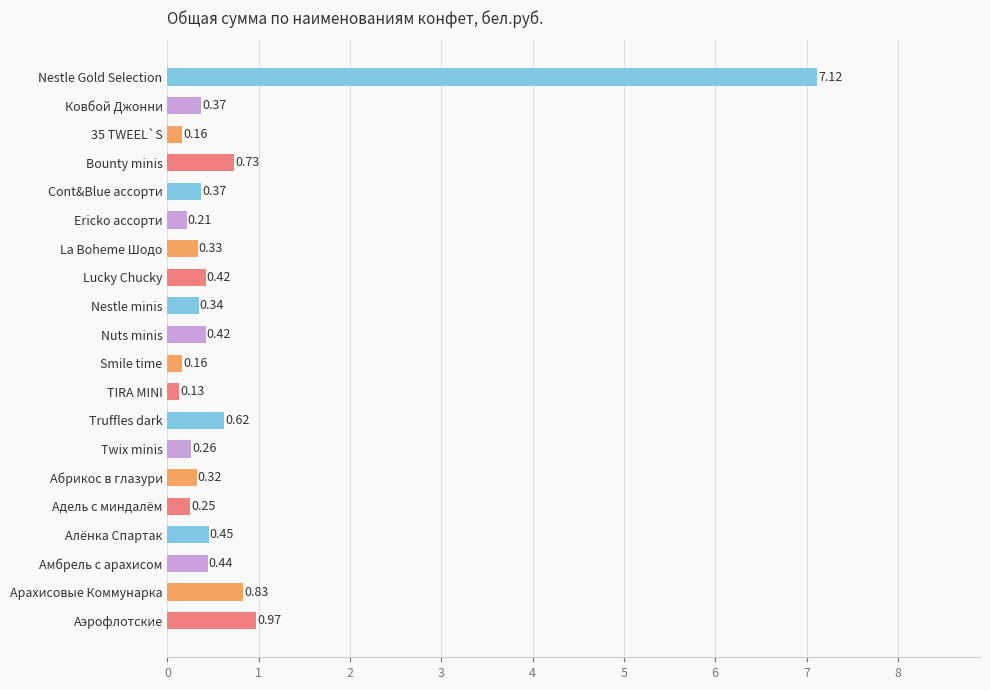

Which category has the lowest value across all series?

TIRA MINI